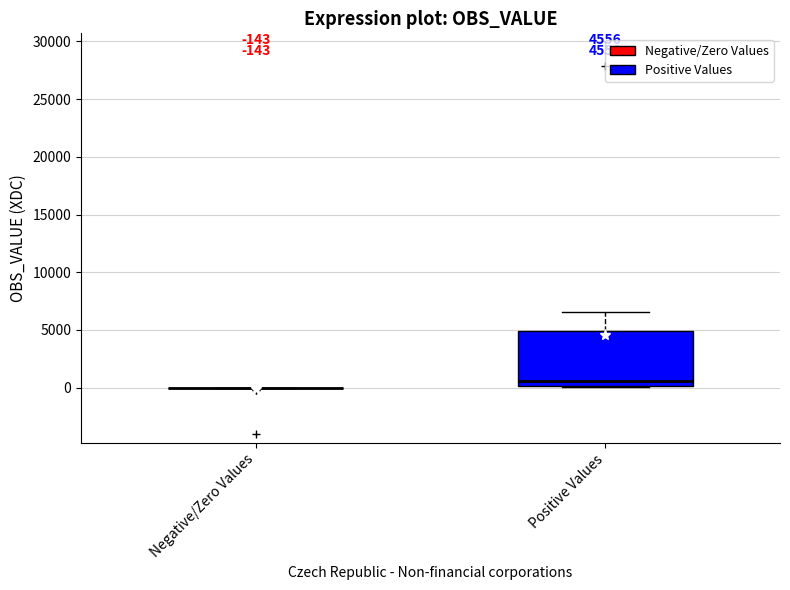

Which box is the tallest, from its lower edge to its upper edge?

Positive Values